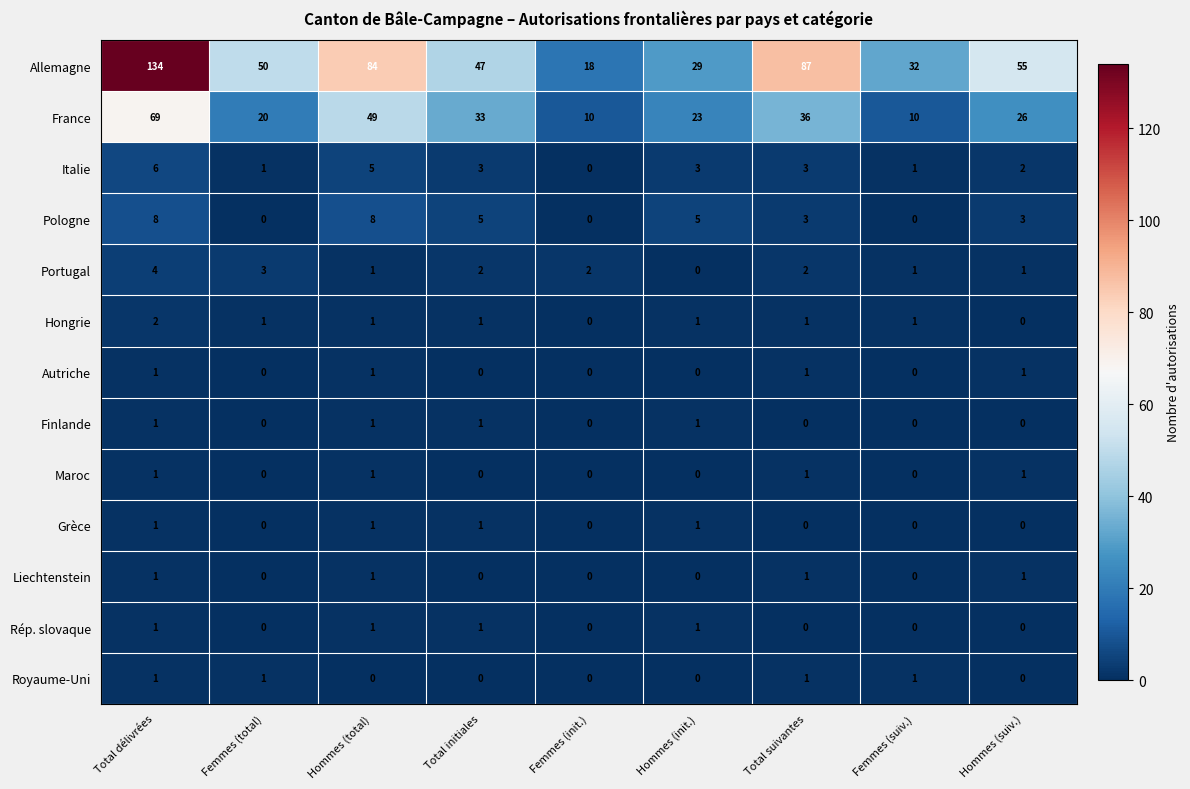

The Grèce series shows 0 at Femmes (total). True or false?

True